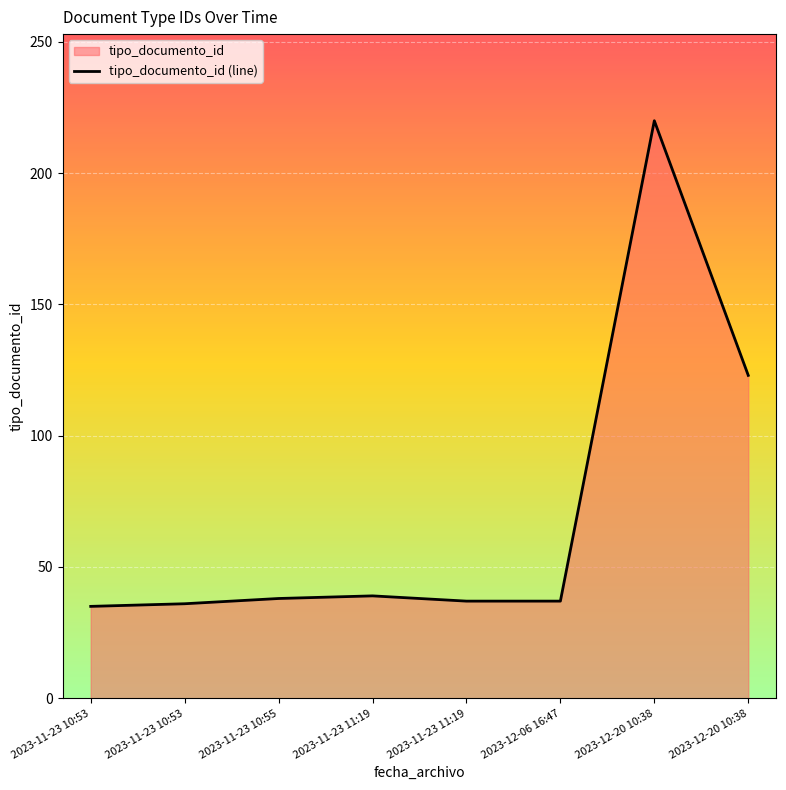

Which category has the highest value across all series?

2023-12-20 10:38